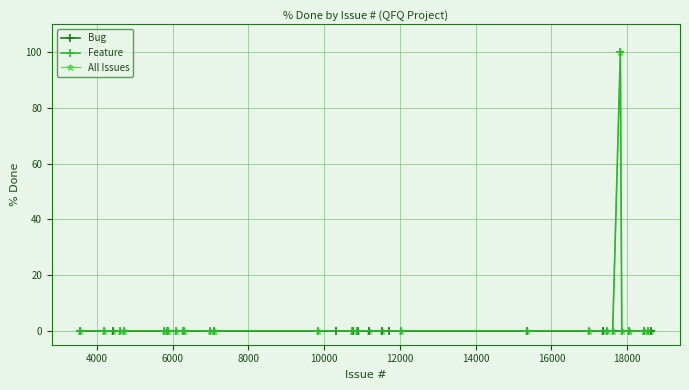

At how many categories does at least one series exceed 3?

1